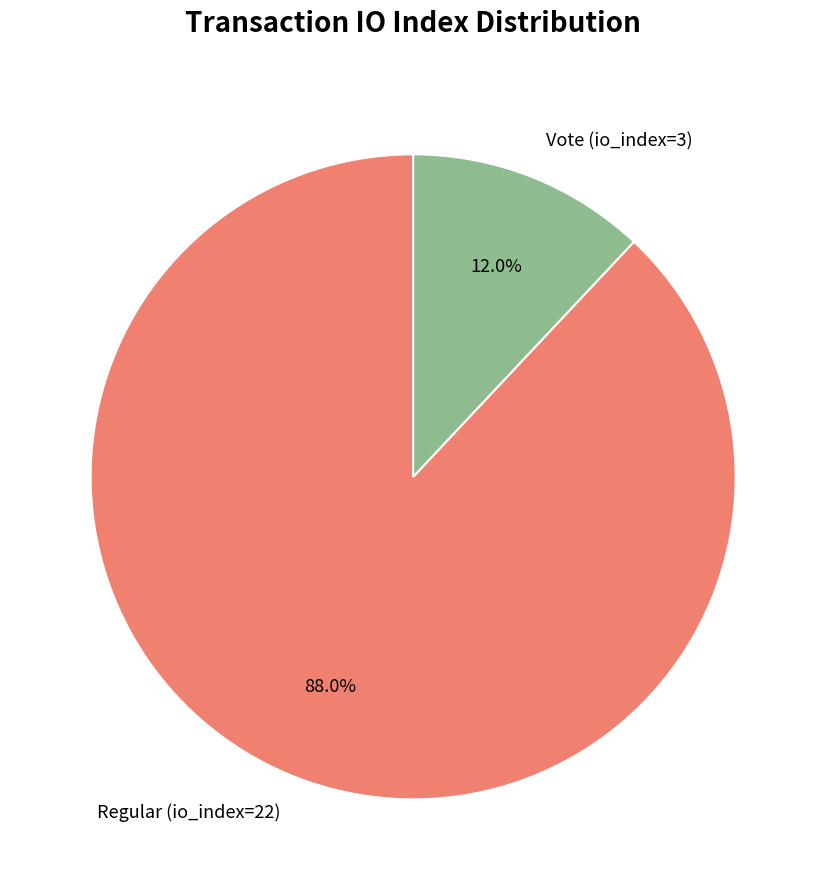

Does Vote (io_index=3) represent more than half of the total?

No